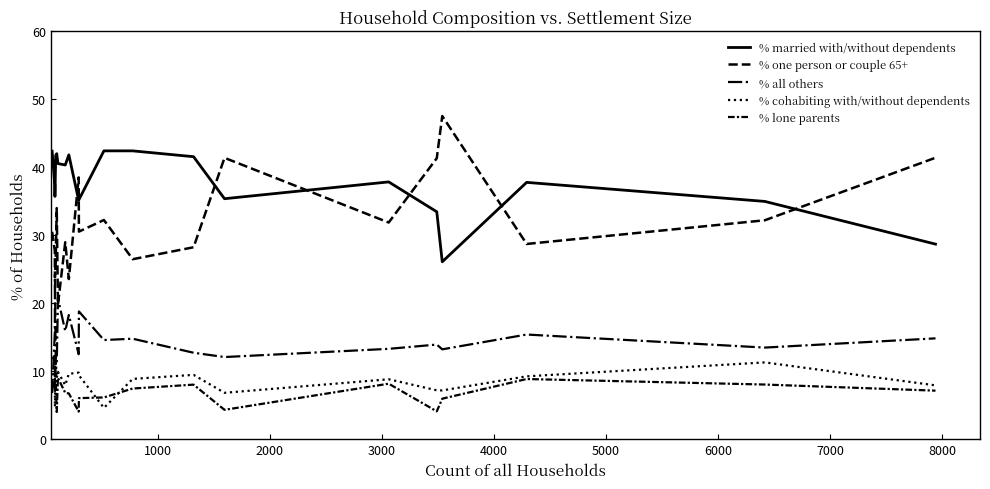

Is this an area chart (filled region under the line)?

No